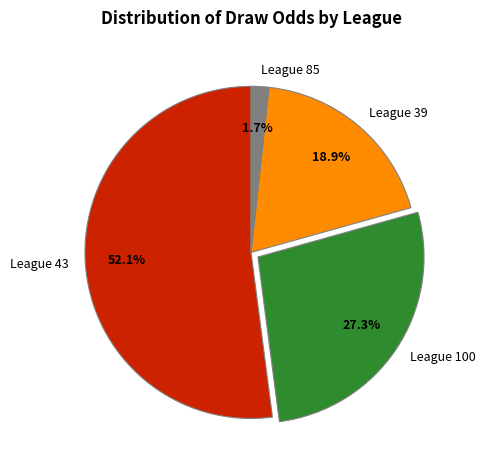

Between League 100 and League 85, which is larger?

League 100